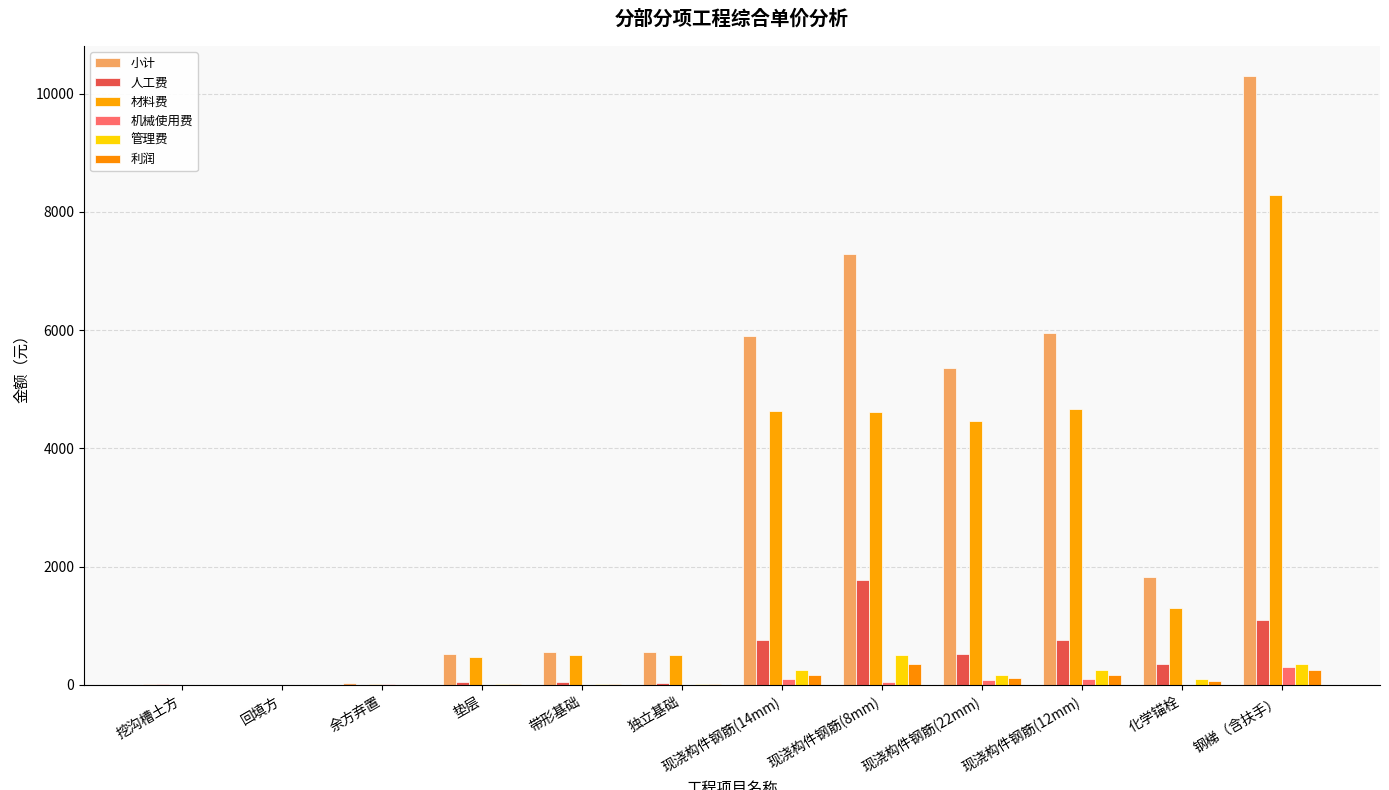

What are all the series names shown in the legend?

小计, 人工费, 材料费, 机械使用费, 管理费, 利润